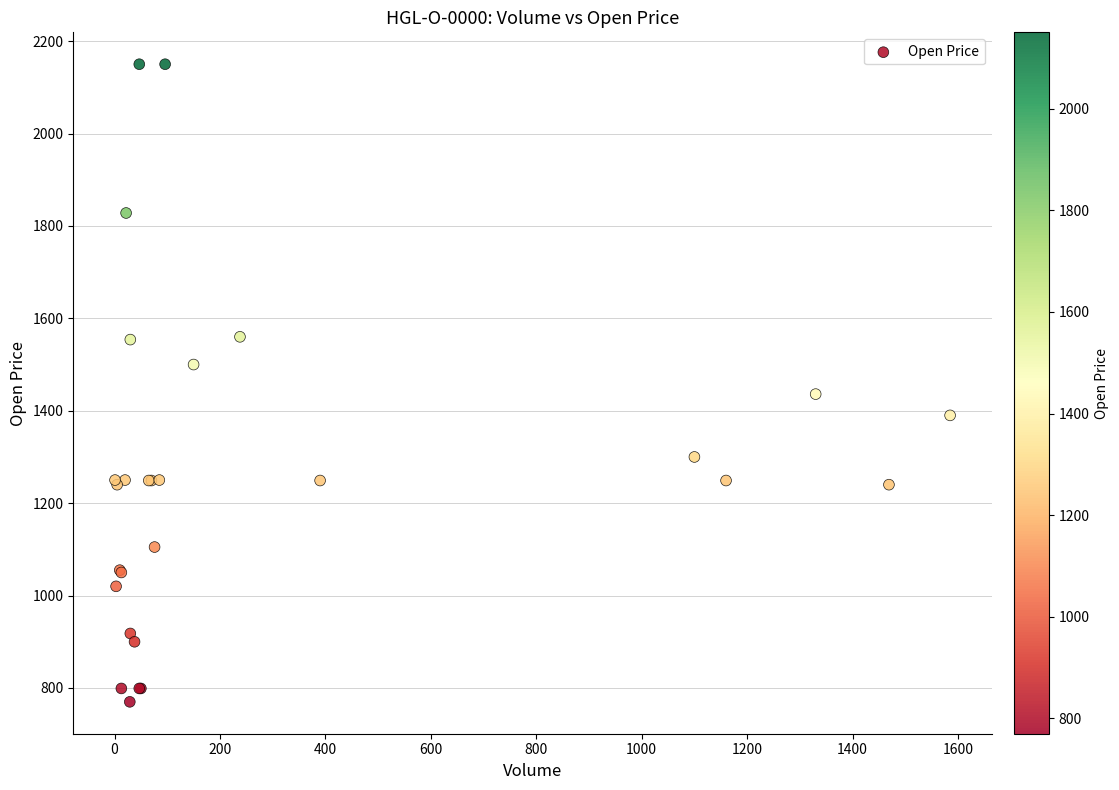

What Y value in the scatter plot is closest to 1460?

1436